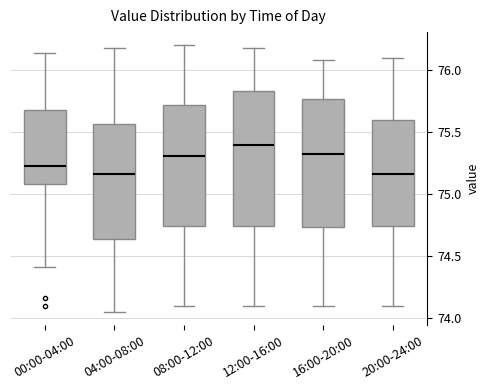

Reading left to right, transcribe this box plot: for each box, give where its median line is, the range the box spans, and where its two whiskers end, as read against the y-axis. The values are not printed on the chart, so give them approximately, as read against the axis.

00:00-04:00: median 75.25, box 75.10 to 75.70, whiskers 74.40 to 76.15
04:00-08:00: median 75.15, box 74.65 to 75.55, whiskers 74.05 to 76.20
08:00-12:00: median 75.30, box 74.75 to 75.70, whiskers 74.10 to 76.20
12:00-16:00: median 75.40, box 74.75 to 75.85, whiskers 74.10 to 76.20
16:00-20:00: median 75.35, box 74.75 to 75.75, whiskers 74.10 to 76.10
20:00-24:00: median 75.15, box 74.75 to 75.60, whiskers 74.10 to 76.10